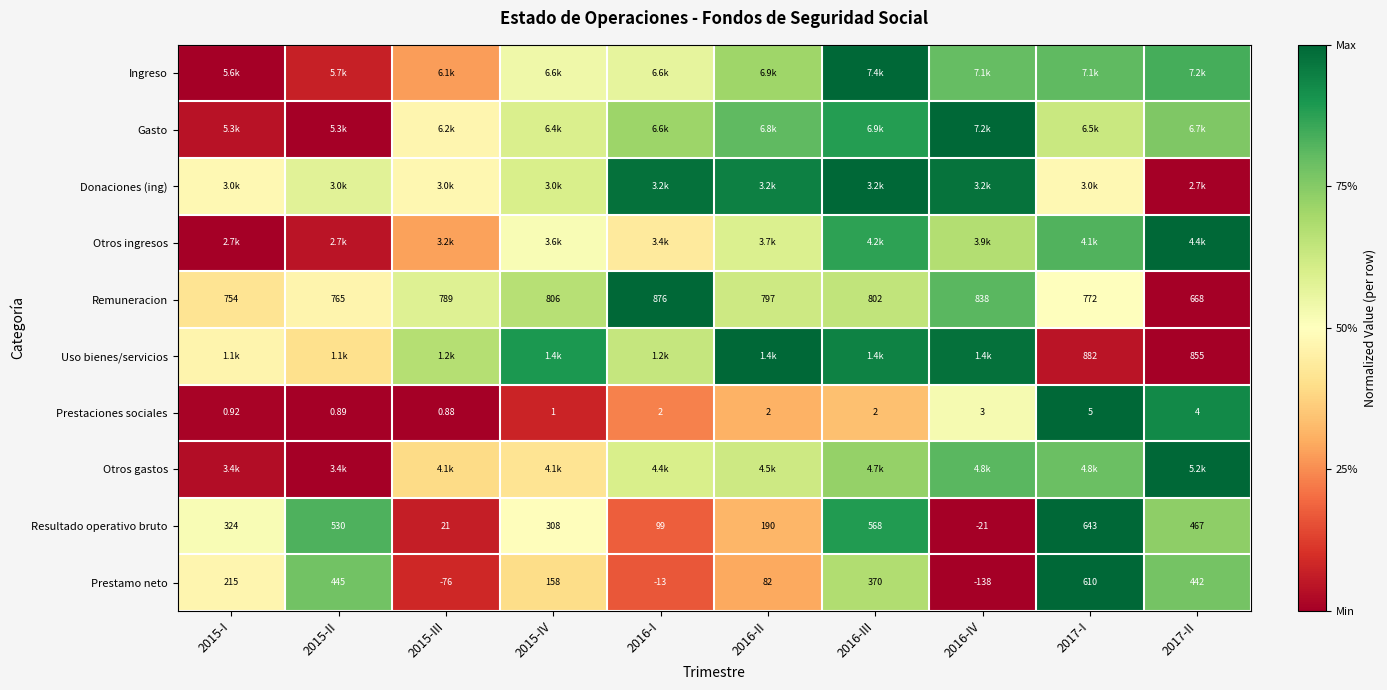

Count the number of data series in this chart.

10